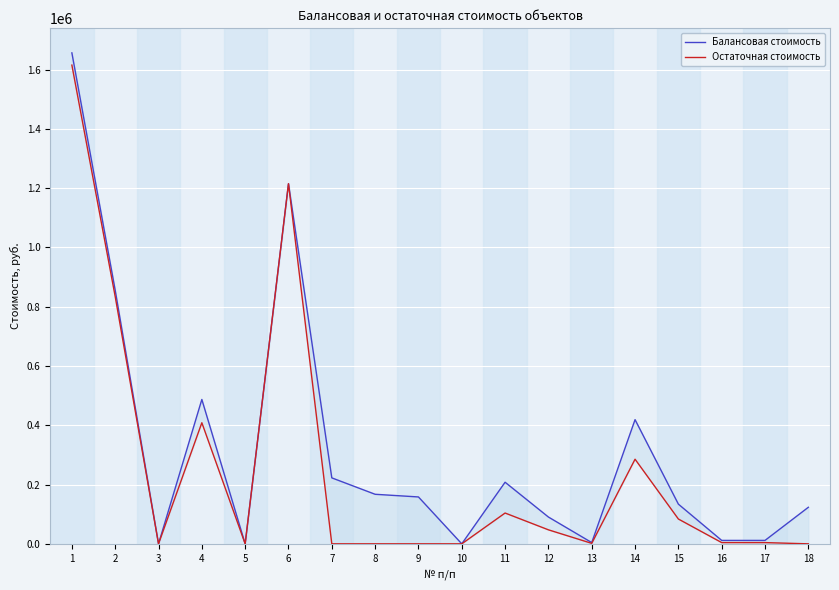

Reading left to right, what are all the values shown in this chart?

Балансовая стоимость: 1=1656204.4	2=855487.5	3=0.0	4=487000.0	5=0.0	6=1214885.5	7=222494.0	8=167158.0	9=158144.2	10=0.0	11=207826.1	12=90398.4	13=4260.8	14=418876.4	15=133909.3	16=11535.4	17=11535.4	18=123290.3
Остаточная стоимость: 1=1614964.9	2=834181.9	3=0.0	4=408500.0	5=0.0	6=1214885.5	7=0.0	8=0.0	9=0.0	10=0.0	11=103913.1	12=47261.9	13=1597.8	14=285439.6	15=83693.6	16=4165.1	17=4165.1	18=0.0